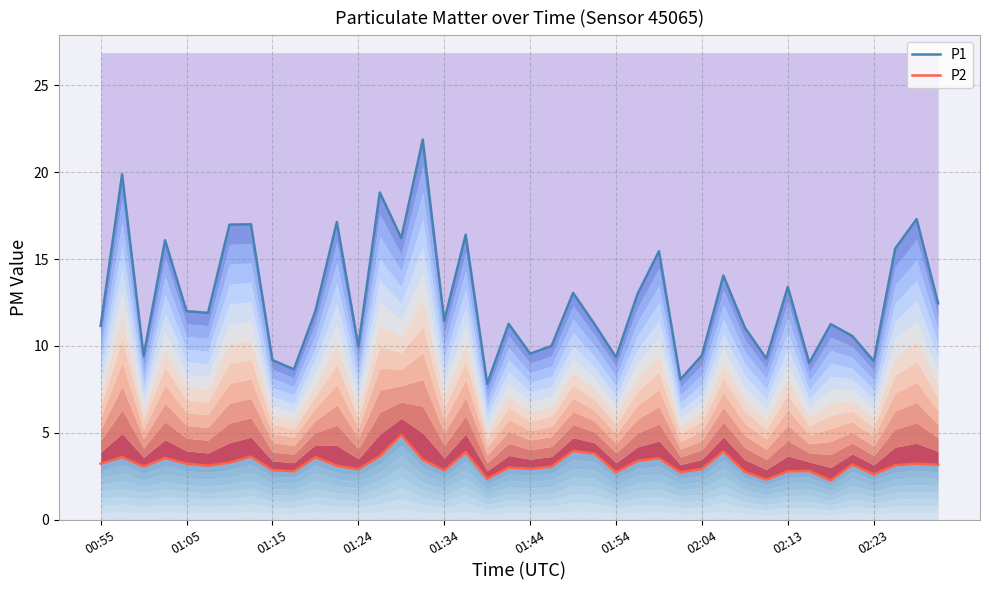

True or false: P2 and P1 intersect in this chart.

False